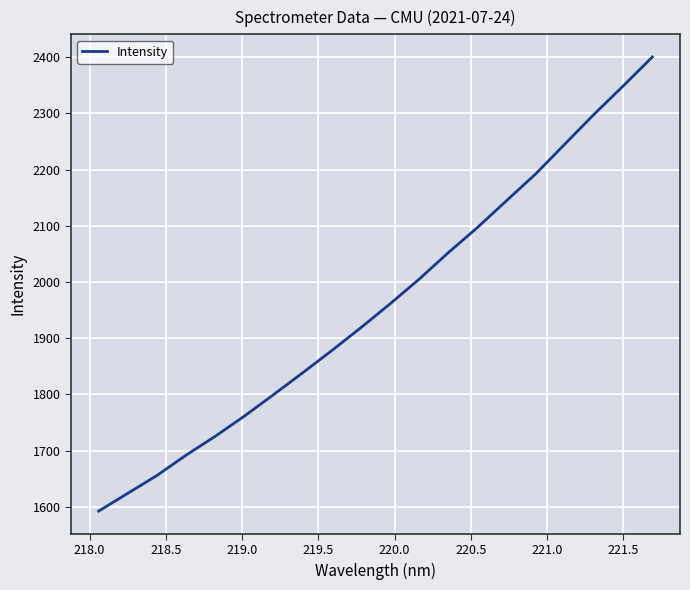

What is the difference between the maximum and minimum values?

807.5